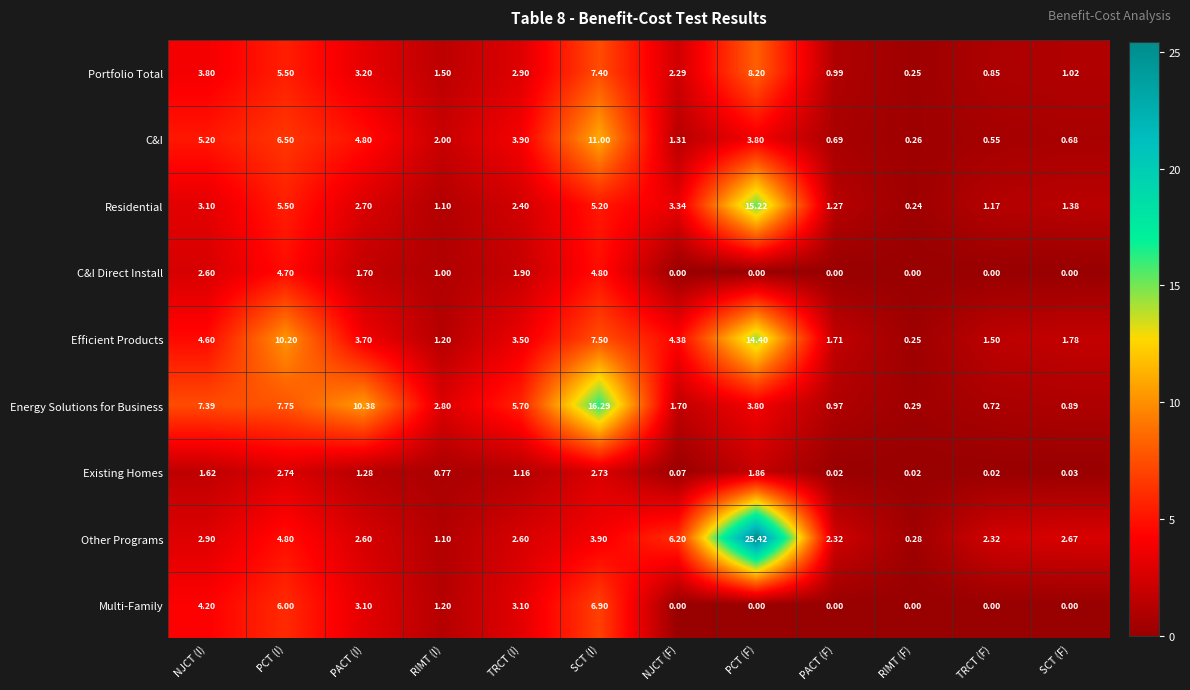

Rank the series by their maximum value, from lowest to highest.

Existing Homes, C&I Direct Install, Multi-Family, Portfolio Total, C&I, Efficient Products, Residential, Energy Solutions for Business, Other Programs